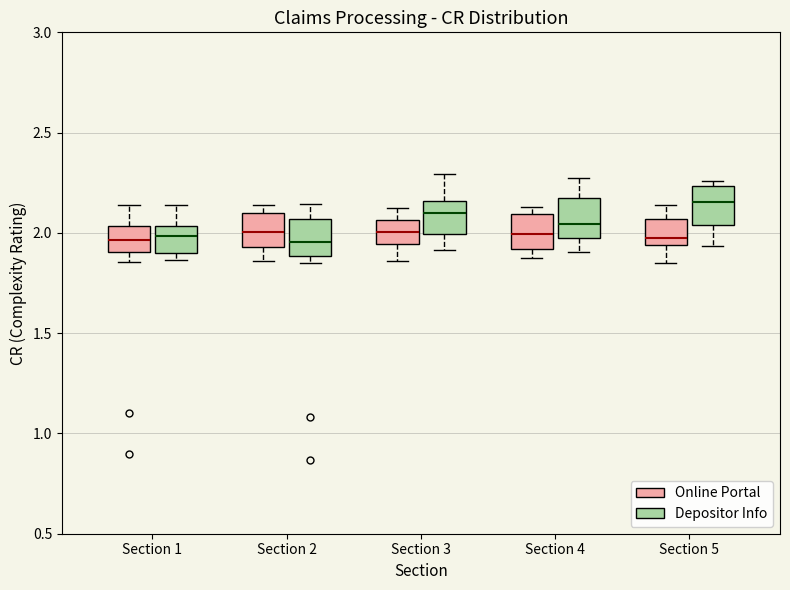

Which box's median line is the highest?

Section 5 (Depositor Info)